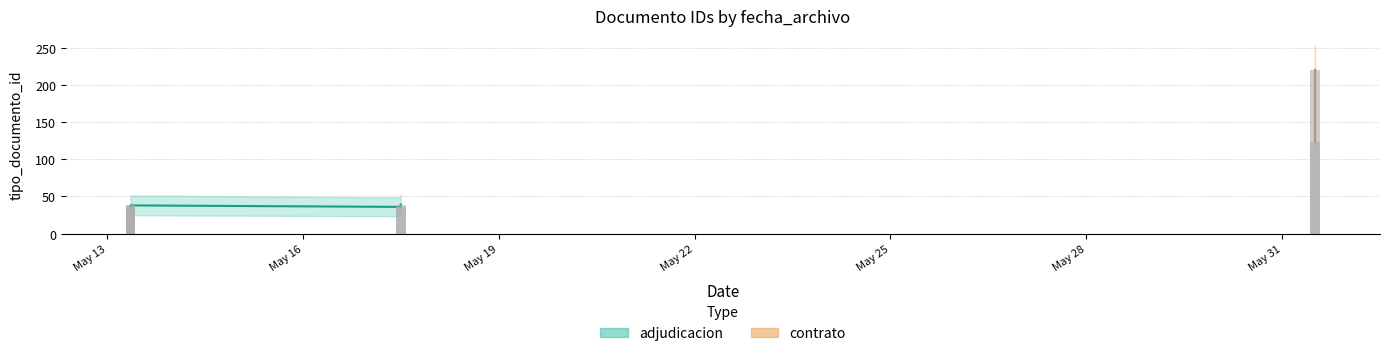

Where is the data nearest to the value 127?

2021-05-31 12:15:30